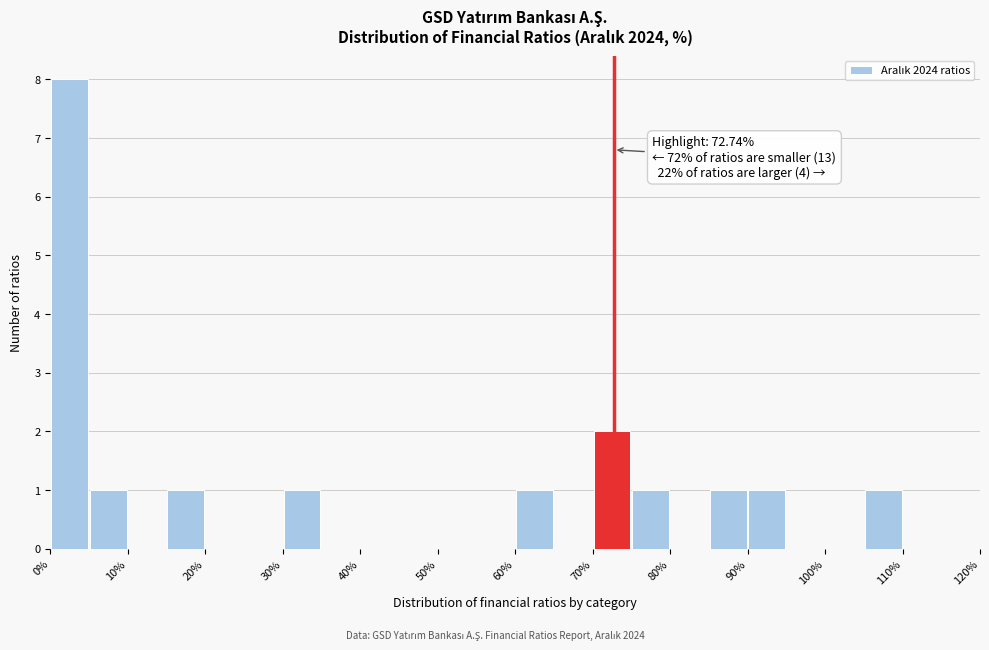

Which range on the x-axis has the tallest bar?

0 to 5